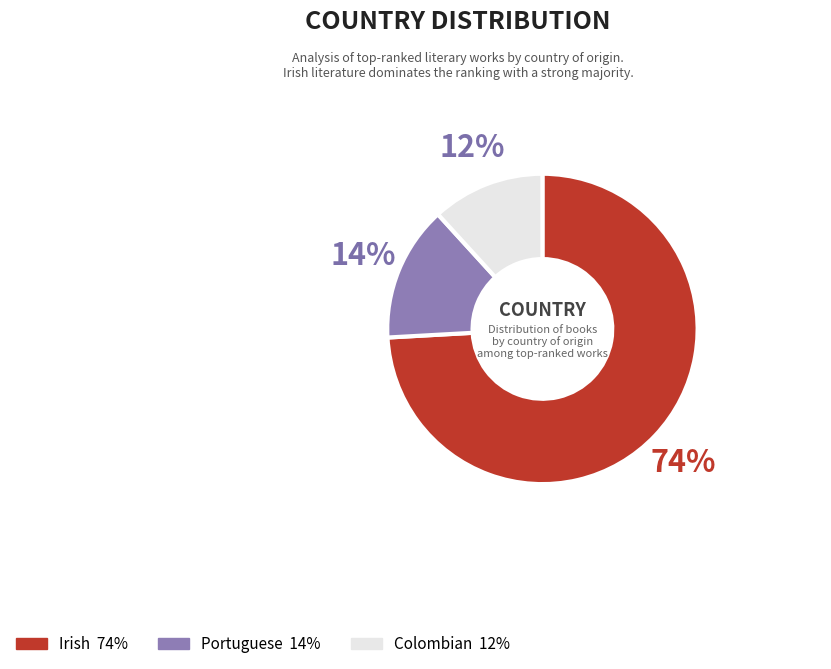

Between Portuguese and Irish, which is larger?

Irish